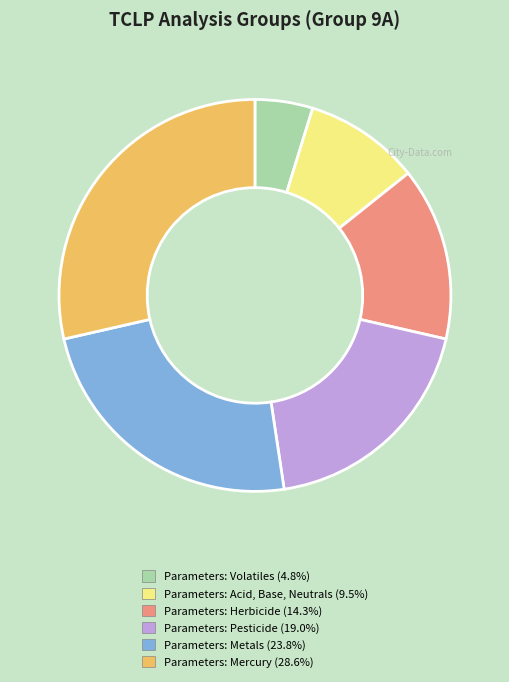

Combined, do Parameters: Metals and Parameters: Herbicide account for over 50%?

No